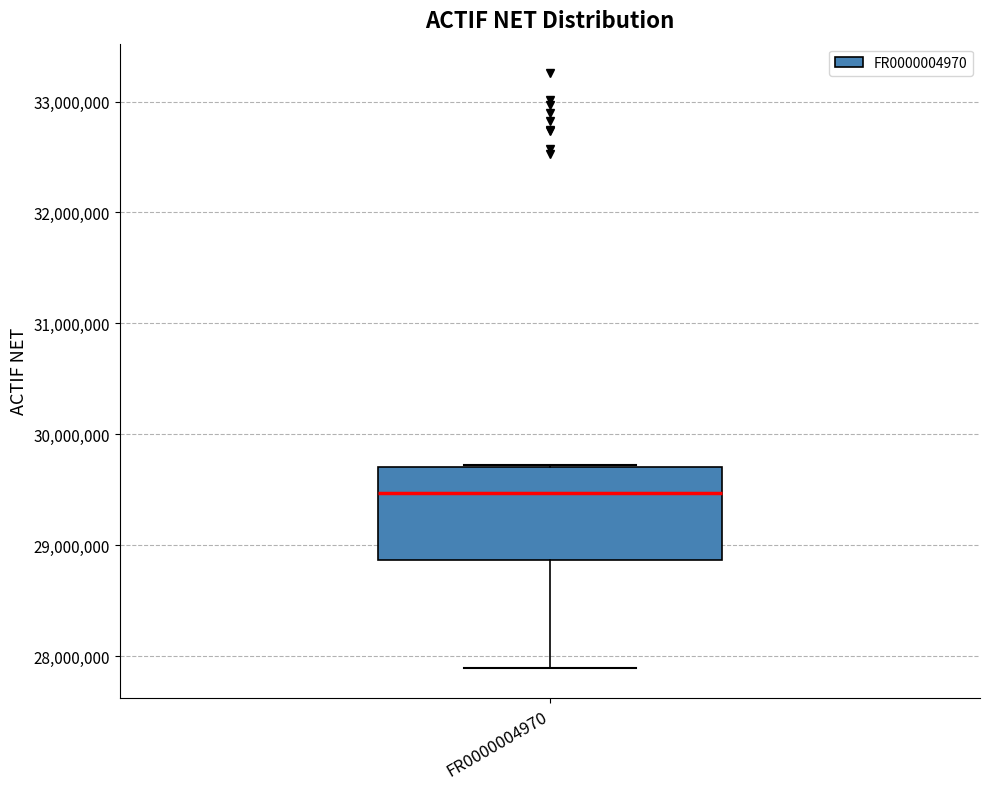

Transcribe this box plot: give where the median line is, the range the box spans, and where the two whiskers end, as read against the y-axis. The values are not printed on the chart, so give them approximately, as read against the axis.

median 29500000, box 28900000 to 29700000, whiskers 27900000 to 29700000